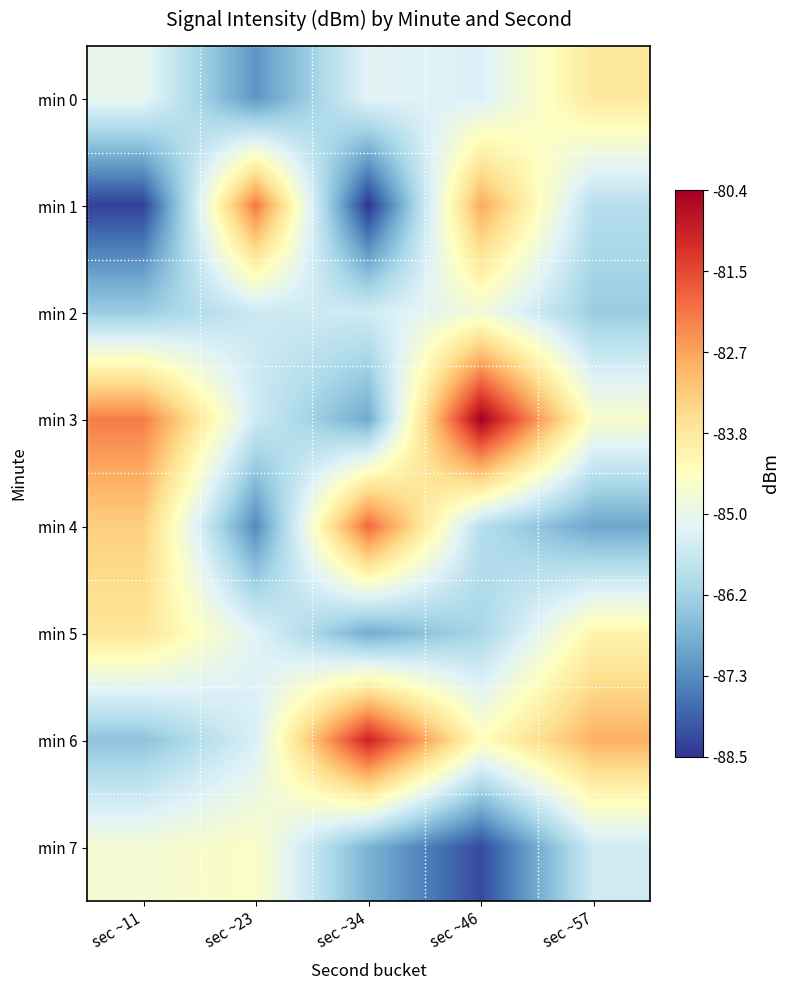

At which category is the sum across all series the highest?

sec ~46